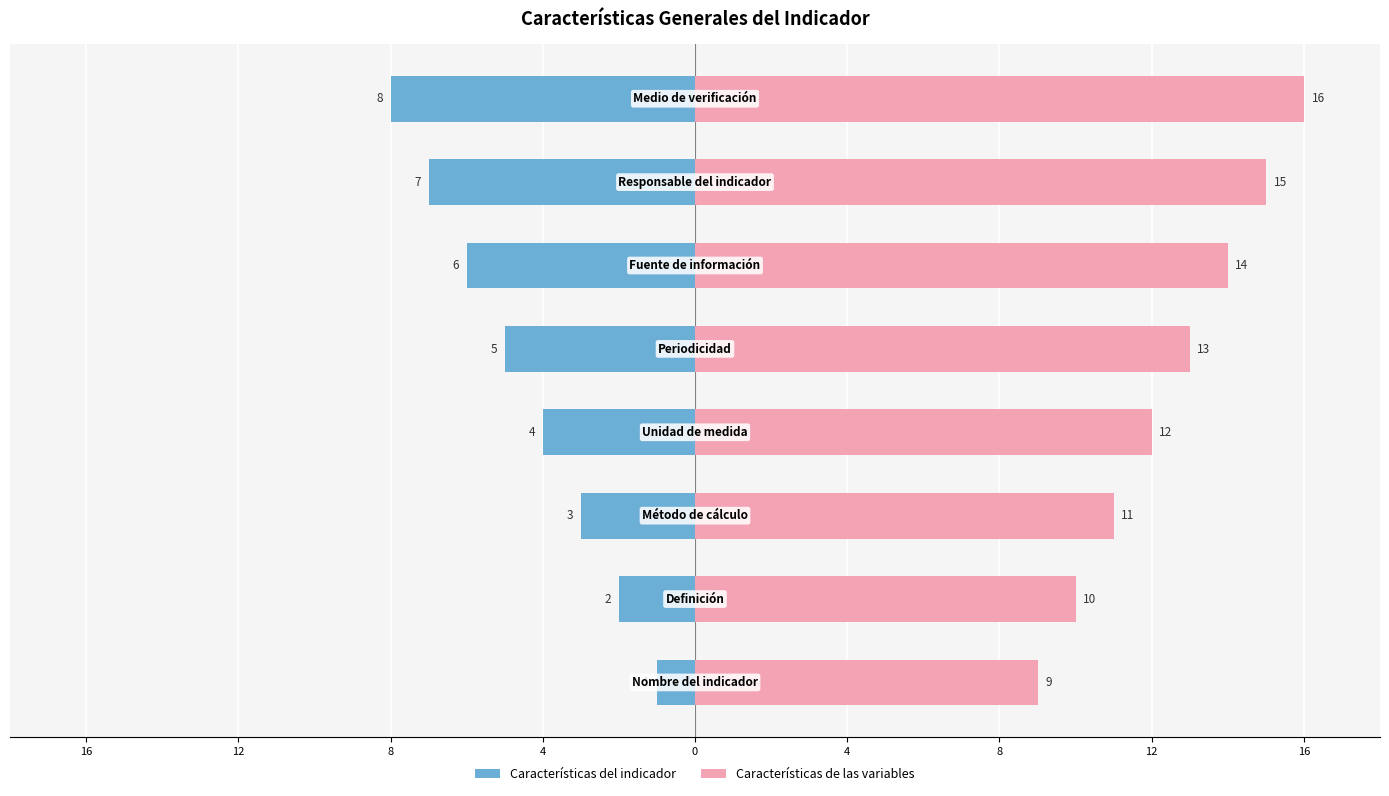

How many Características del indicador values are between -6 and -2?

5